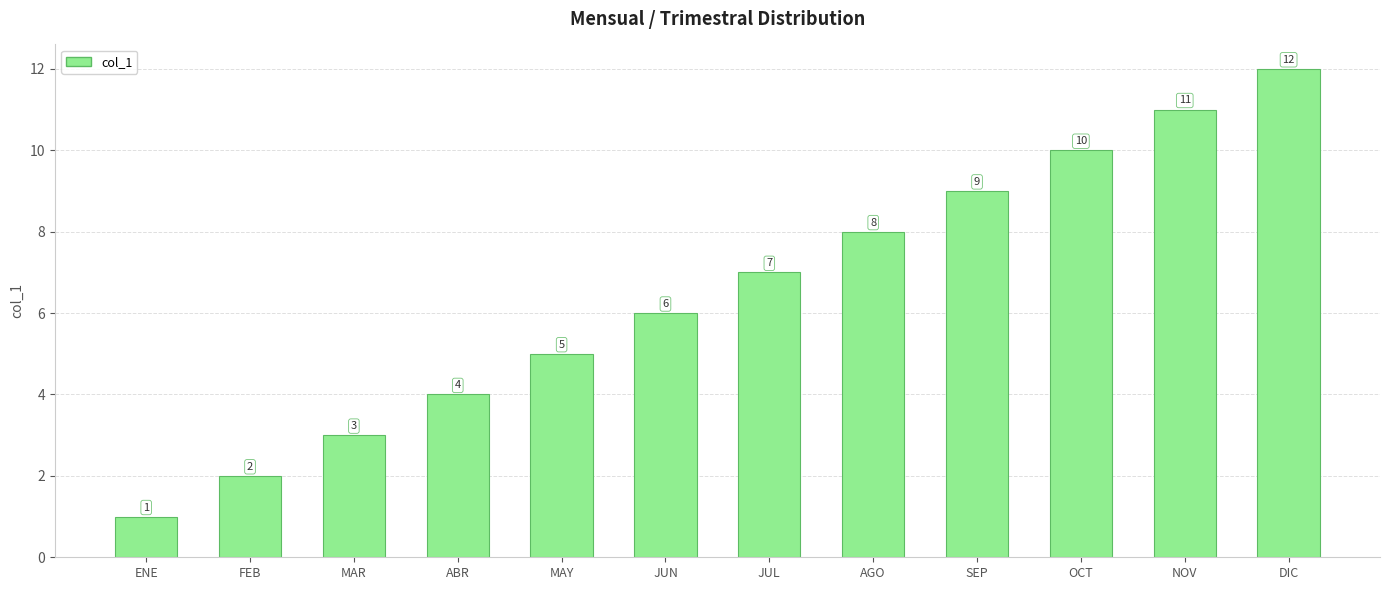

At which category does the chart reach its peak across all series?

DIC